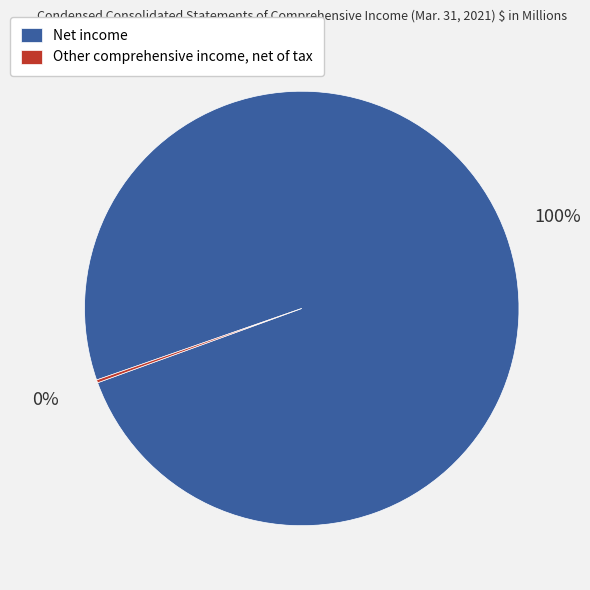

The Net income slice represents 100% of the pie. True or false?

True